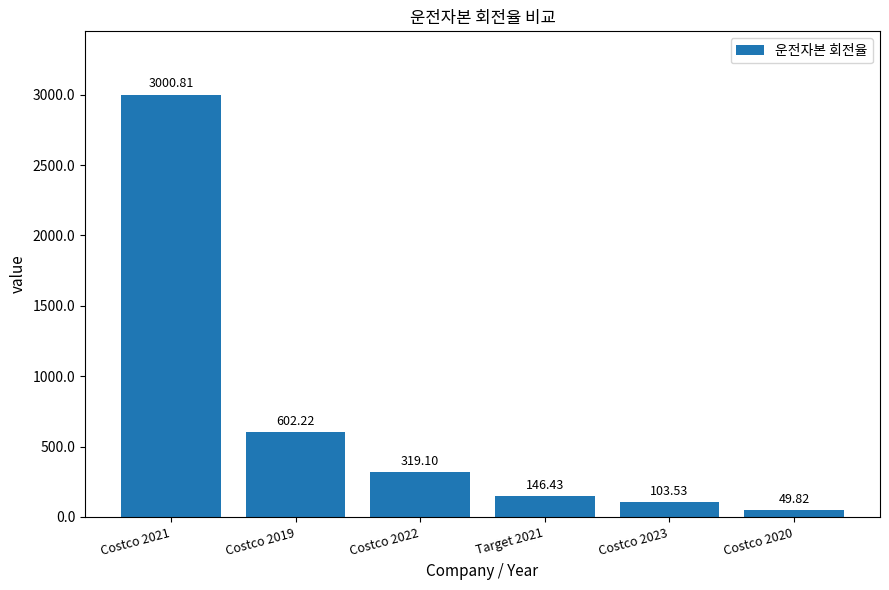

List the labels in order of value, largest first.

Costco 2021, Costco 2019, Costco 2022, Target 2021, Costco 2023, Costco 2020